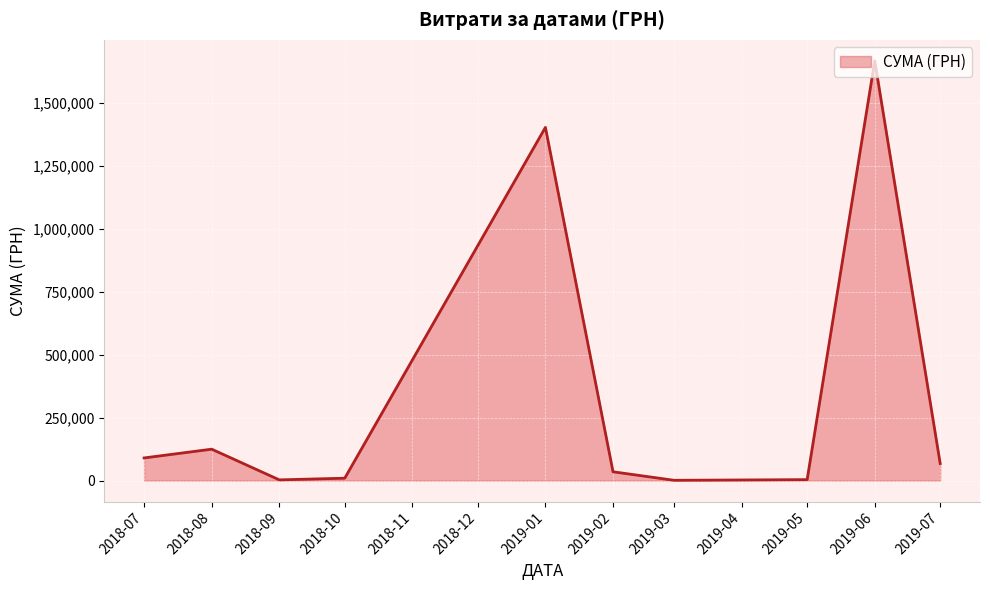

Which category has the highest value across all series?

2019-06